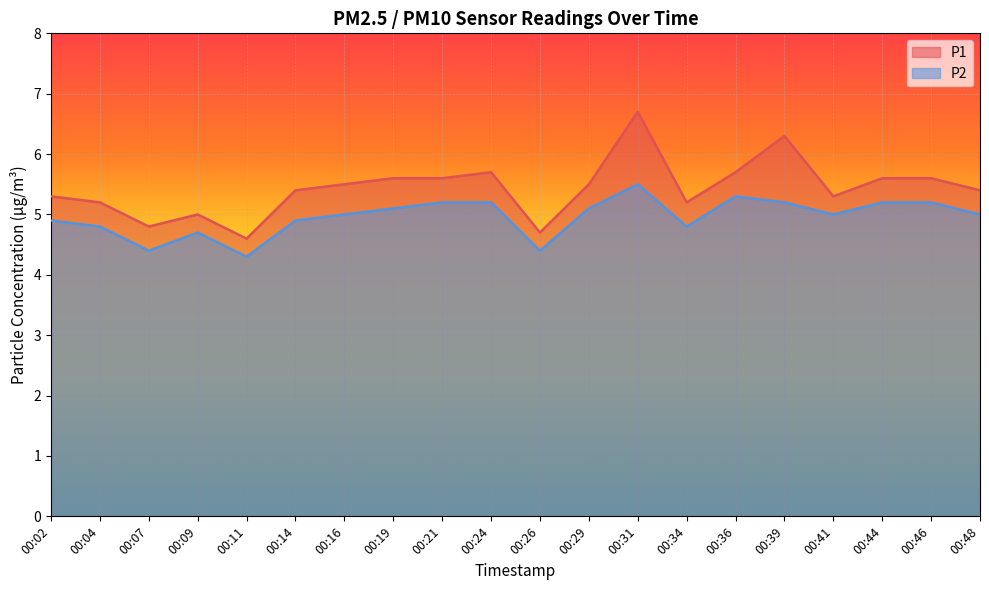

How many data points does each series have?

20